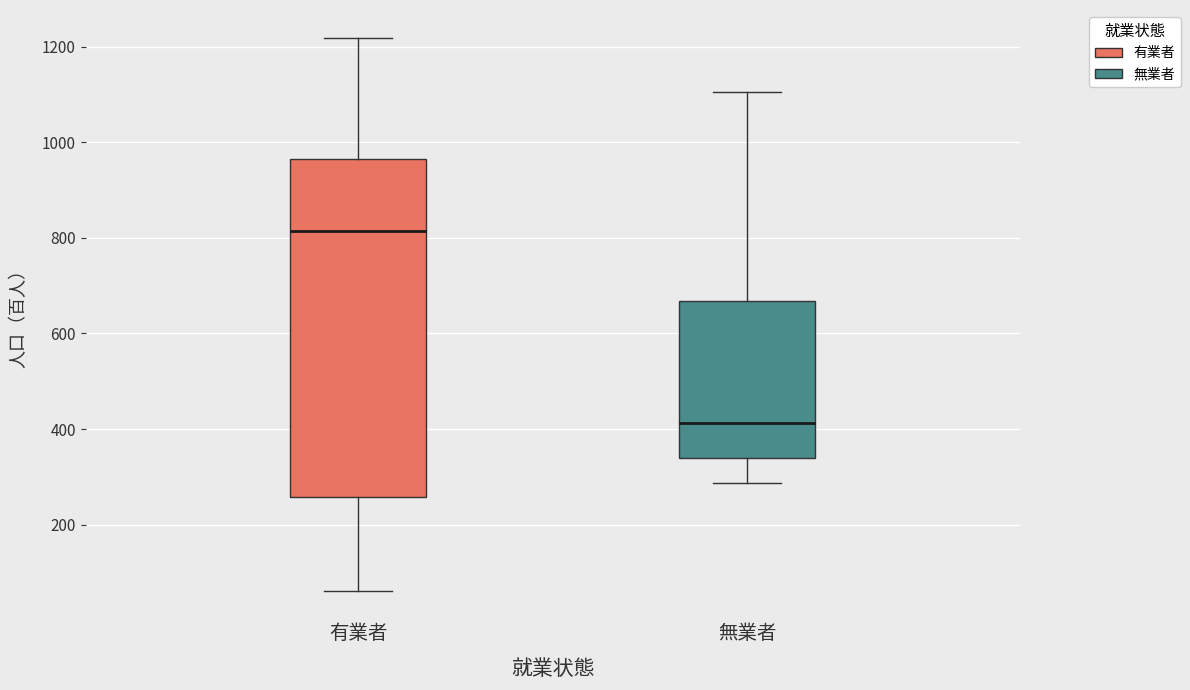

Reading left to right, read every box against the y-axis: the position of its median line, the range the box covers, and the ends of its whiskers. The values are not printed on the chart, so give them approximately, as read against the axis.

有業者: median 820, box 260 to 960, whiskers 60 to 1220
無業者: median 420, box 340 to 660, whiskers 280 to 1100